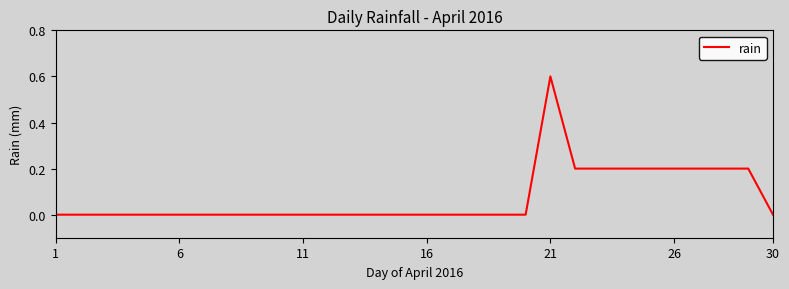

What is the greatest value displayed?

0.6